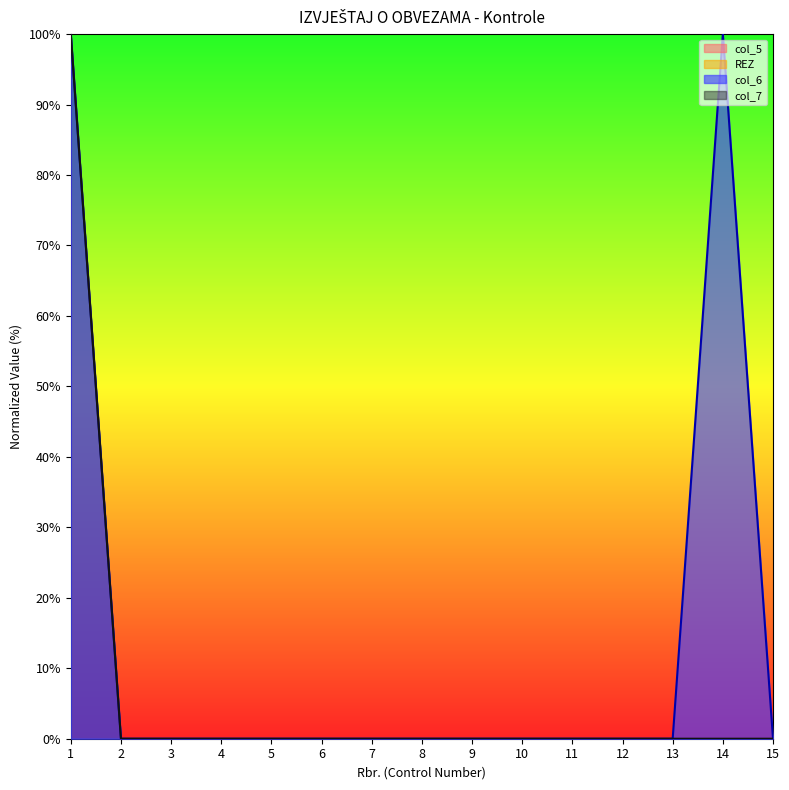

Which label corresponds to the largest value in the chart?

1